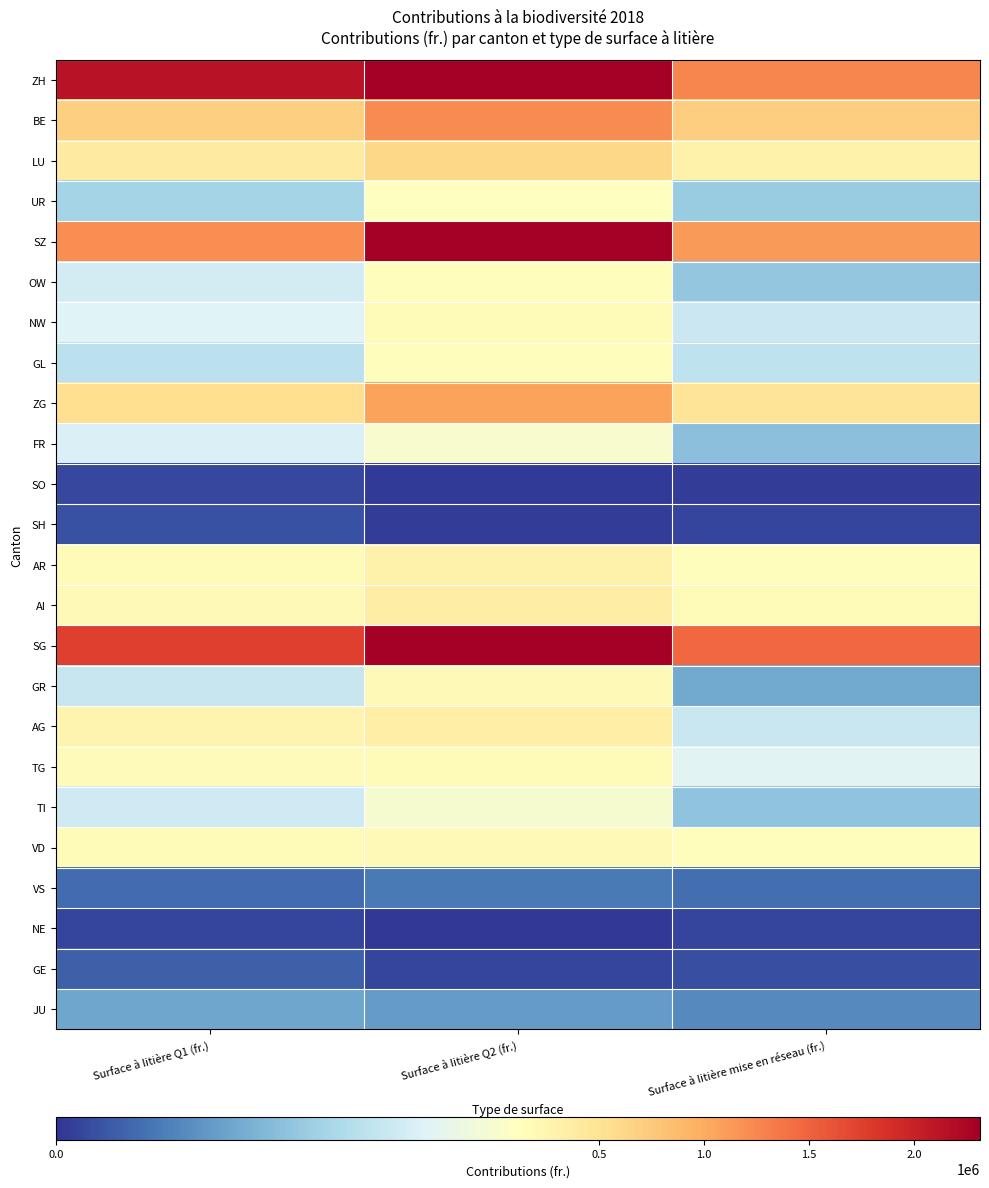

Rank the series by their maximum value, from lowest to highest.

NE, SO, SH, GE, VS, JU, TI, FR, UR, GL, OW, NW, TG, GR, VD, AR, AG, AI, LU, ZG, BE, SZ, ZH, SG